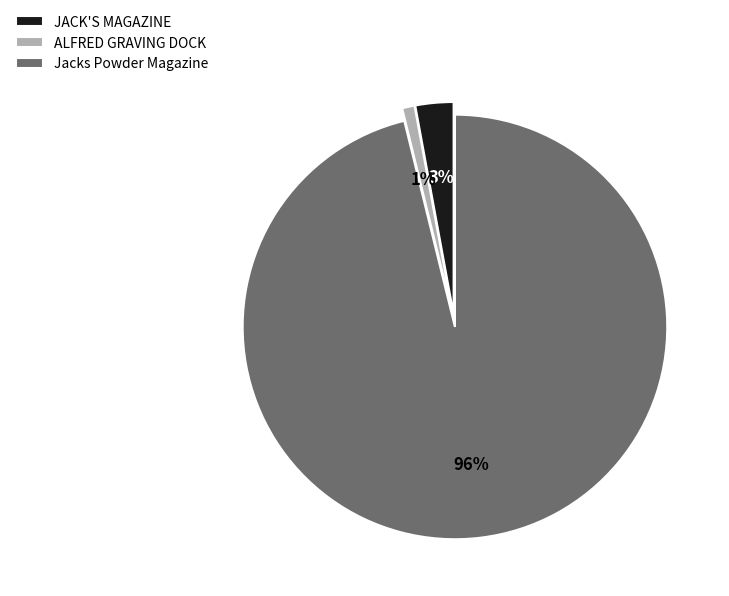

To the nearest percent, what percentage of the pie is Jacks Powder Magazine?

96%